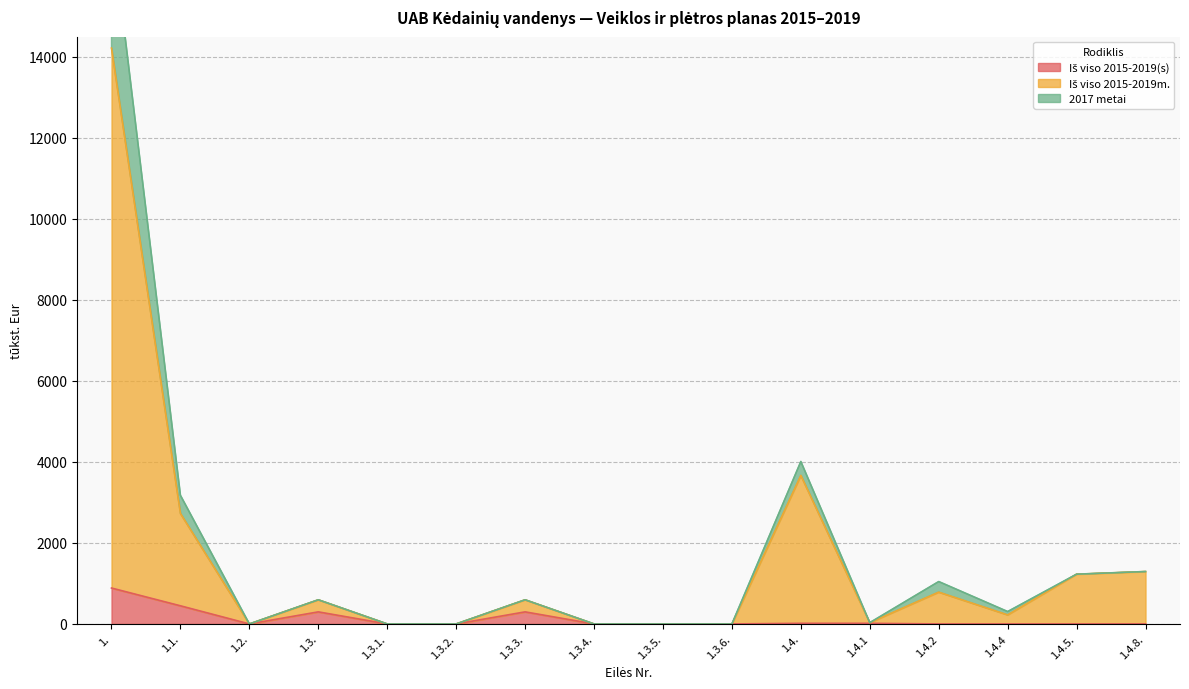

Count the number of categories in the chart.

16